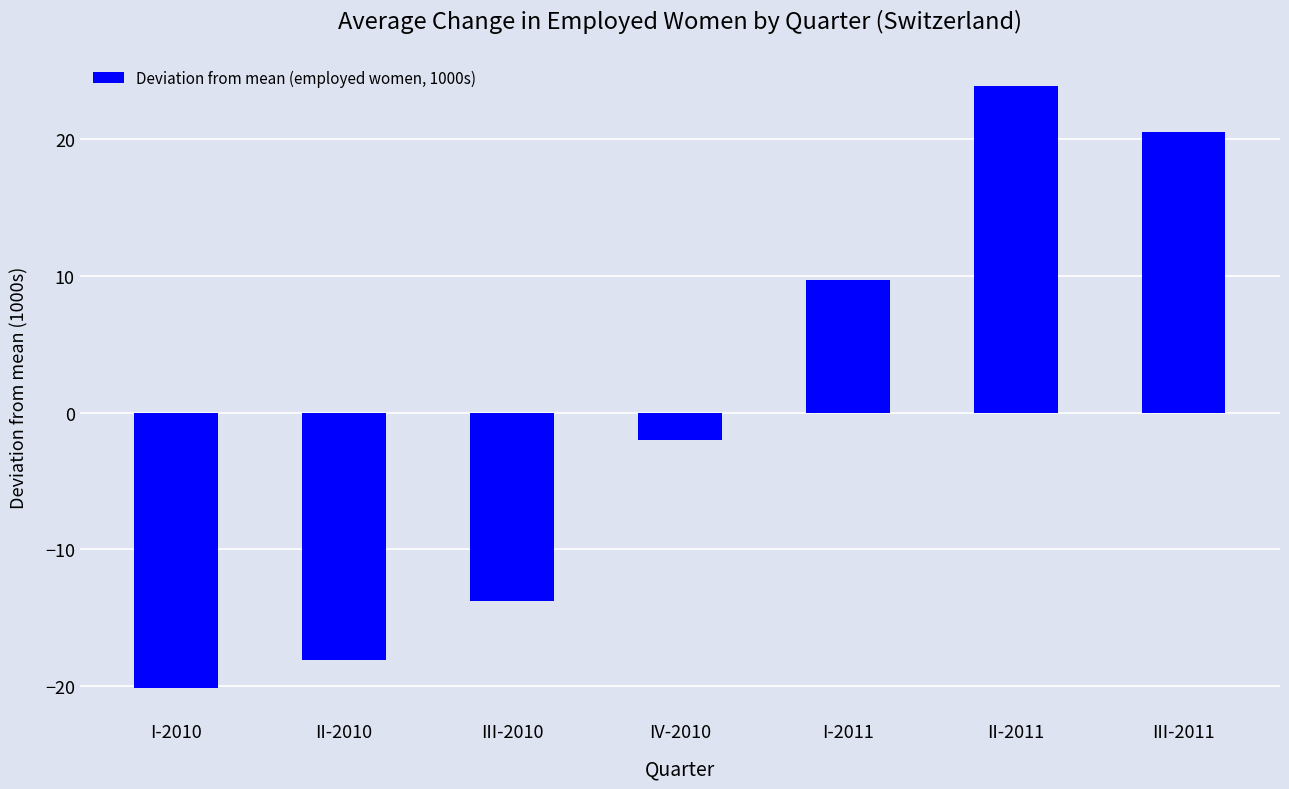

Count the number of data series in this chart.

1